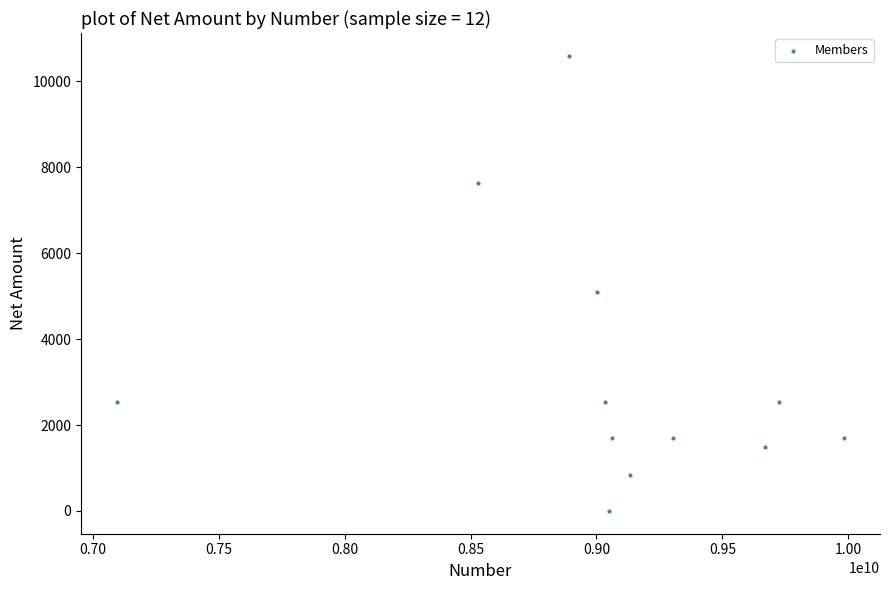

What Y value in the scatter plot is closest to 5296?

5084.7